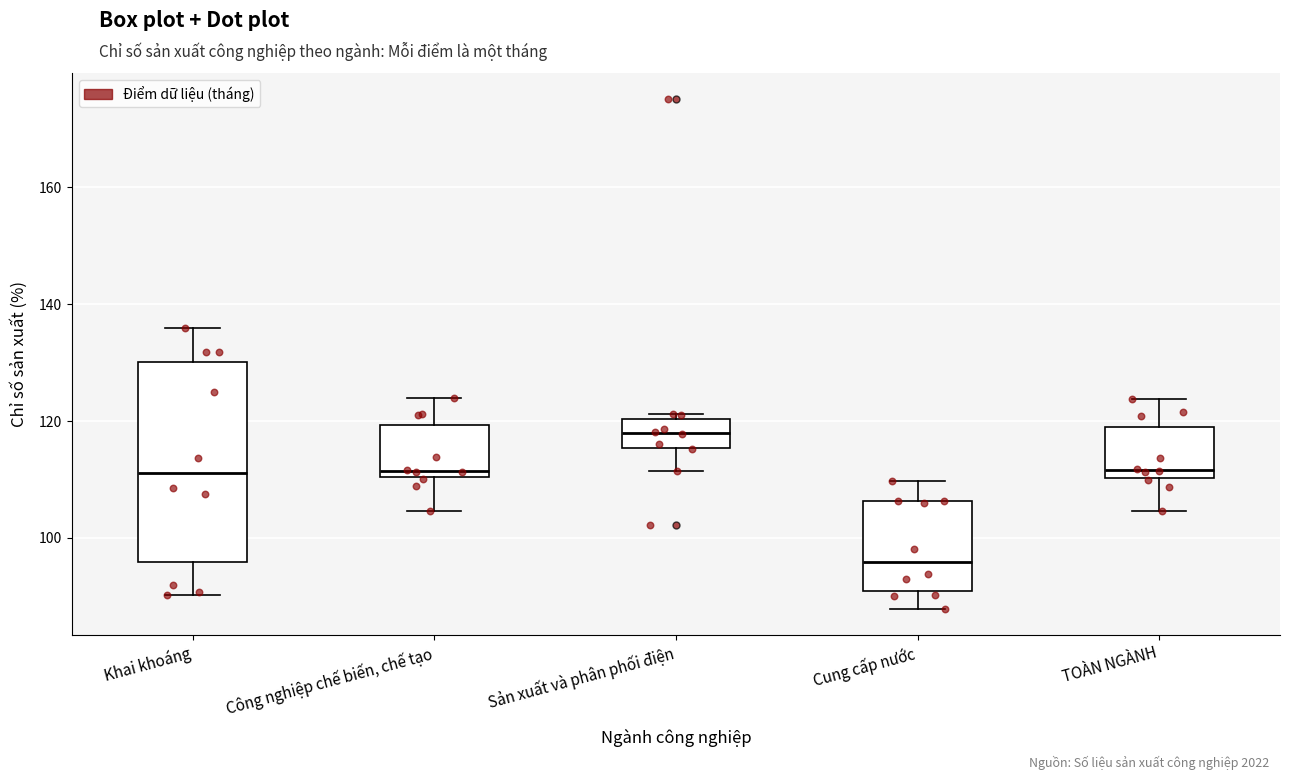

Where does the lower whisker of the box for Sản xuất và phân phối điện end on the y-axis? The values are not printed on the chart, so give them approximately, as read against the axis.

112